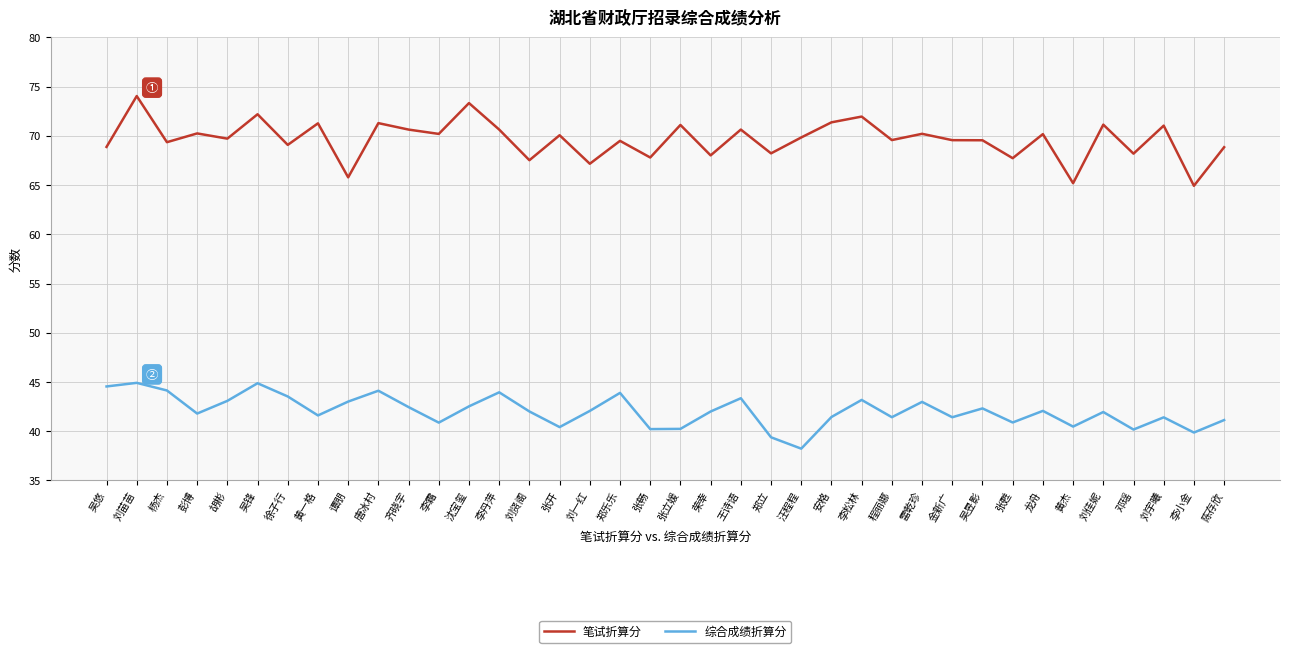

True or false: 笔试折算分 and 综合成绩折算分 cross at least once.

False